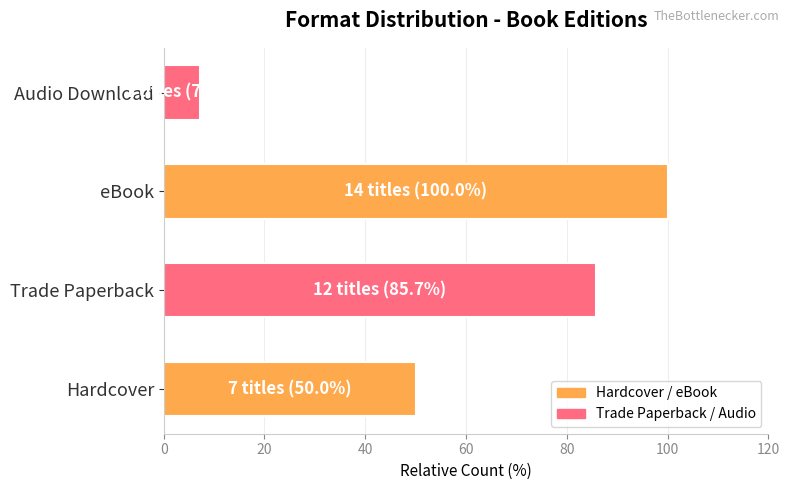

What is the greatest value displayed?

100.0